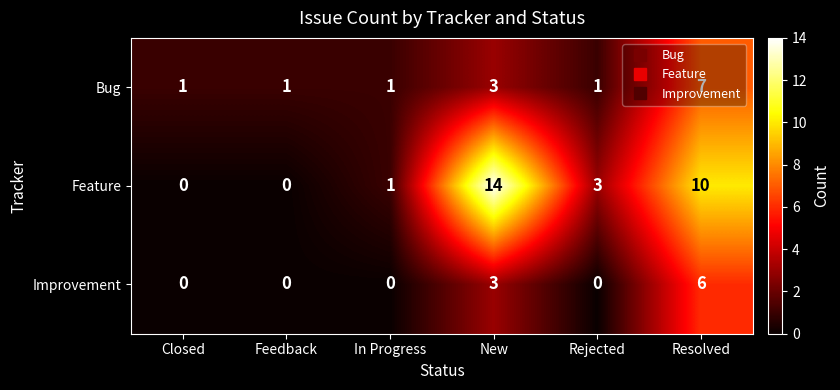

What is the maximum value for Bug?

7